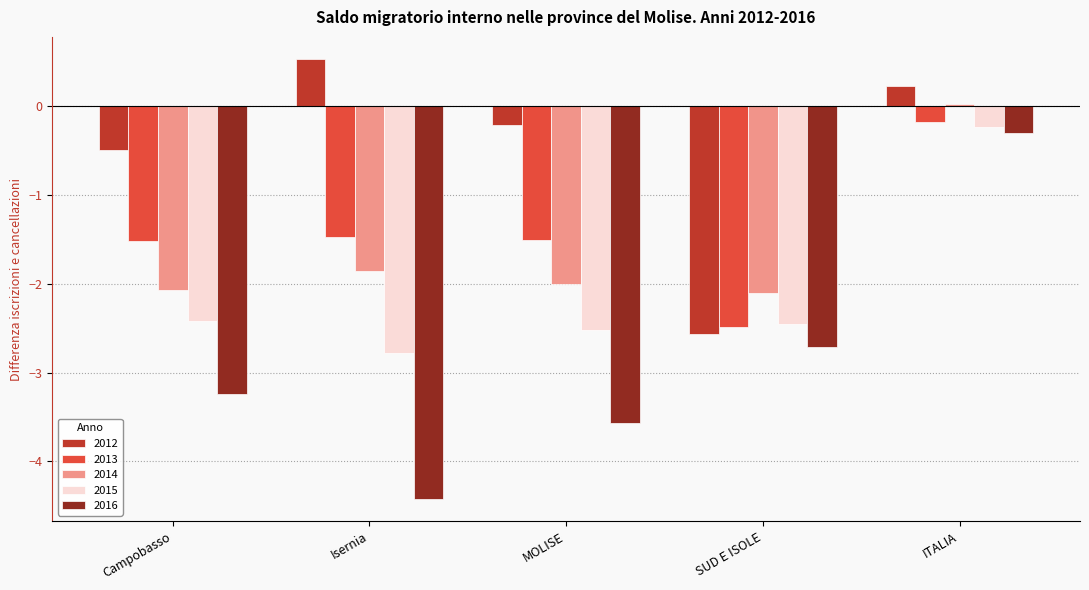

What position from the right is SUD E ISOLE?

2